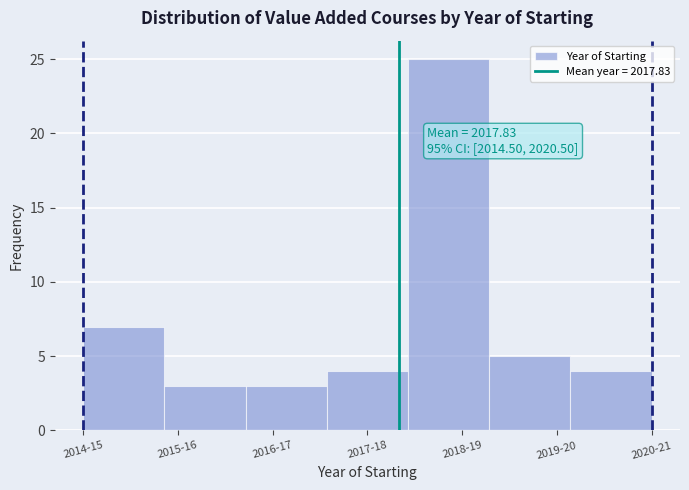

Reading left to right, what are all the values shown in this chart?

2014-15=7	2015-16=3	2016-17=3	2017-18=4	2018-19=25	2019-20=5	2020-21=4